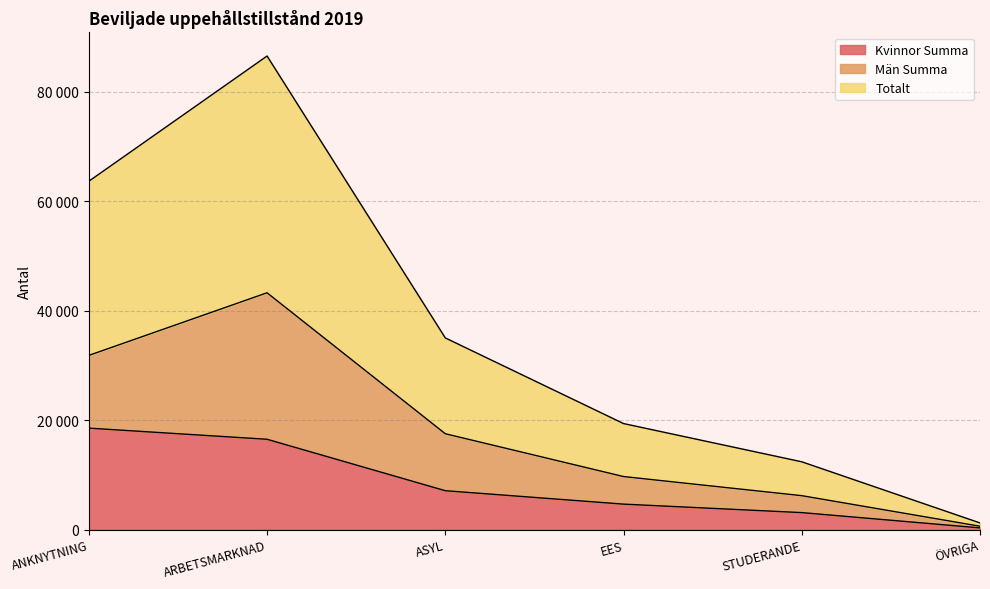

What is the difference between the second highest and minimum values in the Totalt series?

31208